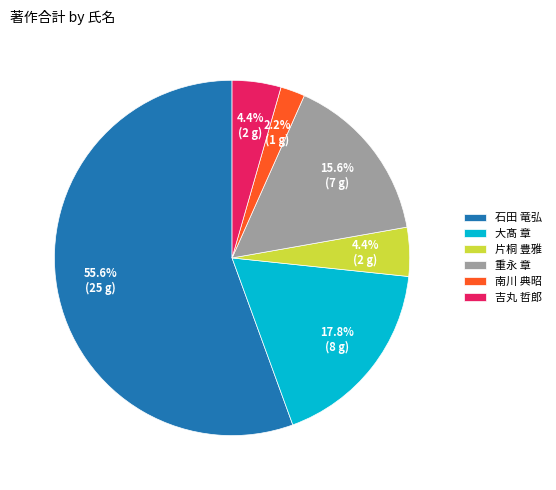

Is 重永 章 the majority of the pie?

No